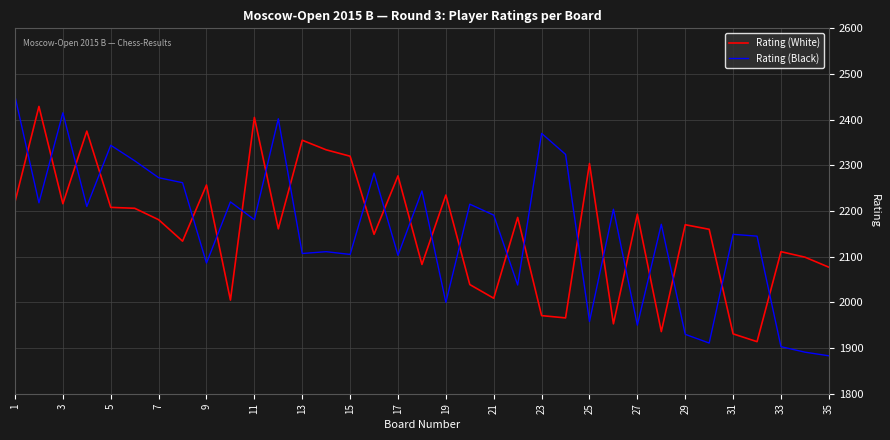

How many values in the Rating (White) series are below 2170?

17